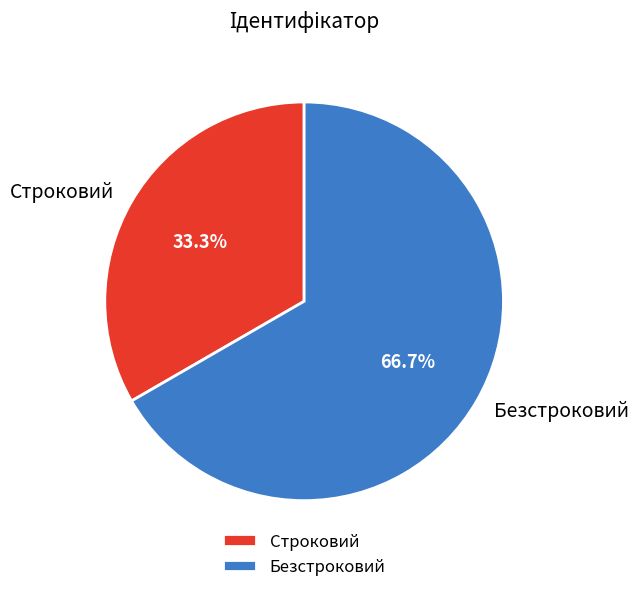

How many segments does this pie chart have?

2